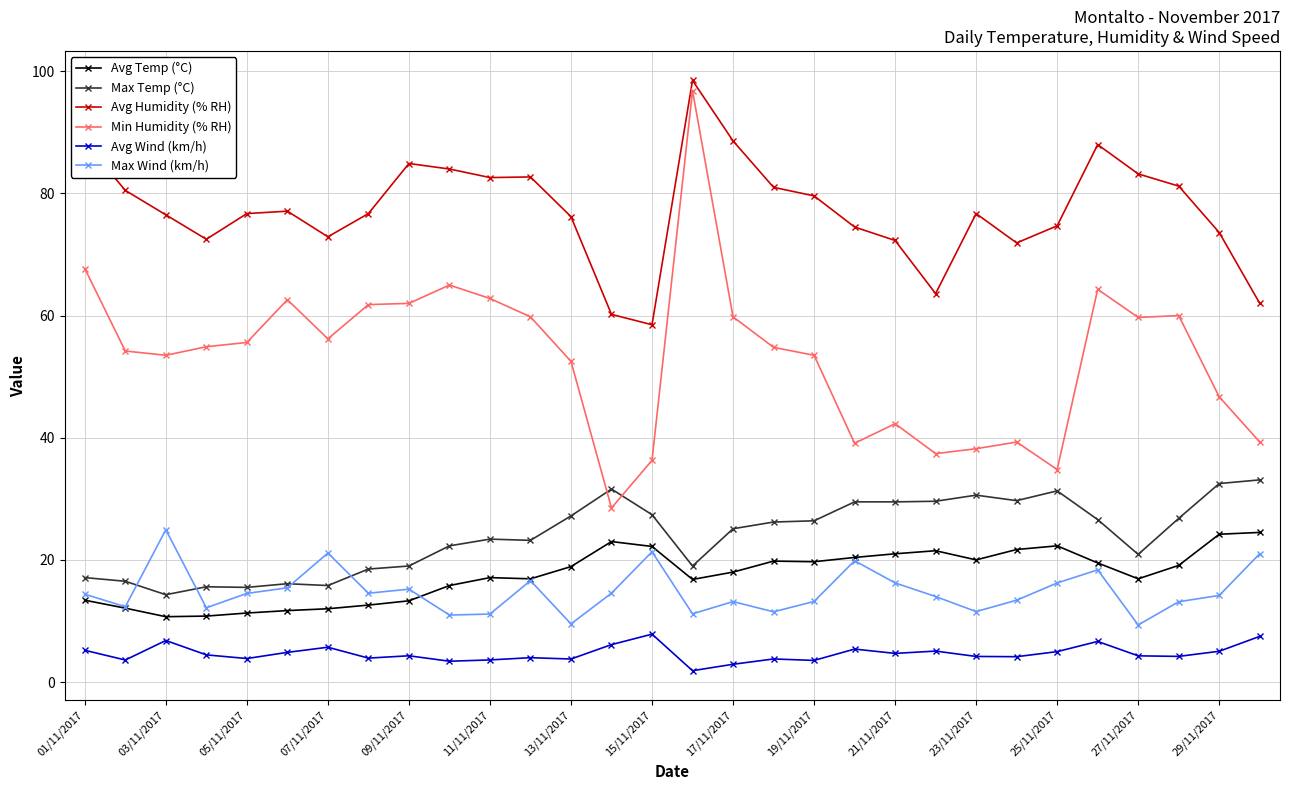

True or false: Avg Humidity (% RH) and Max Temp (°C) intersect in this chart.

False